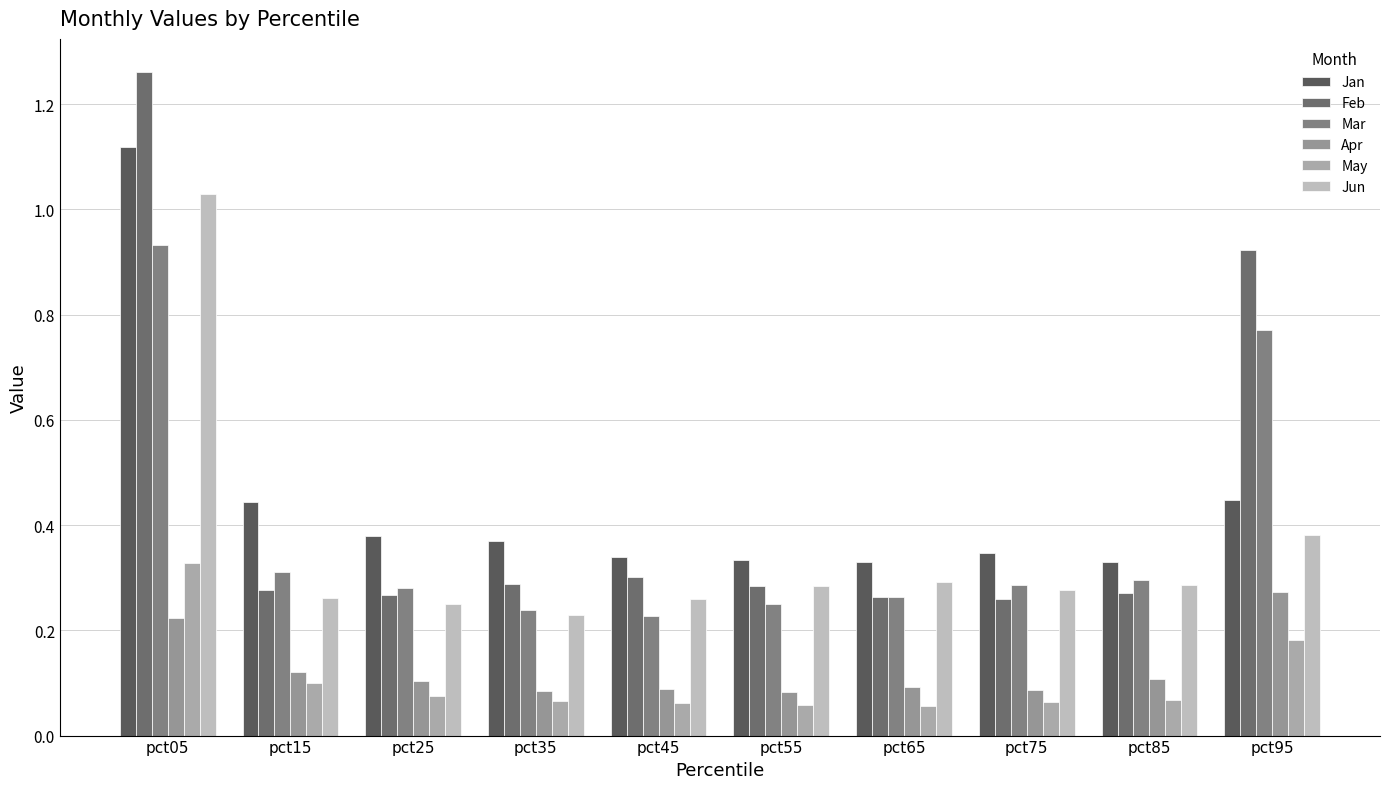

What is the average value of the Apr series?

0.1